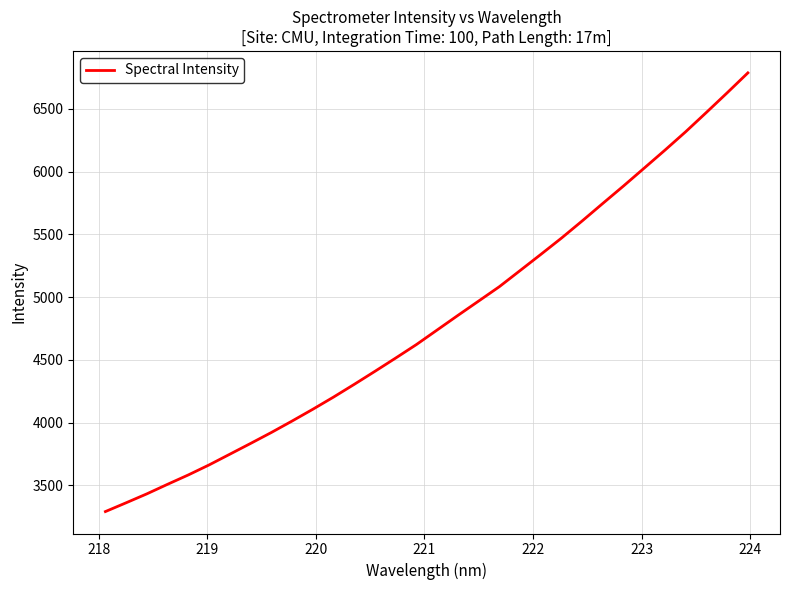

Does the chart display data point markers on the line(s)?

No